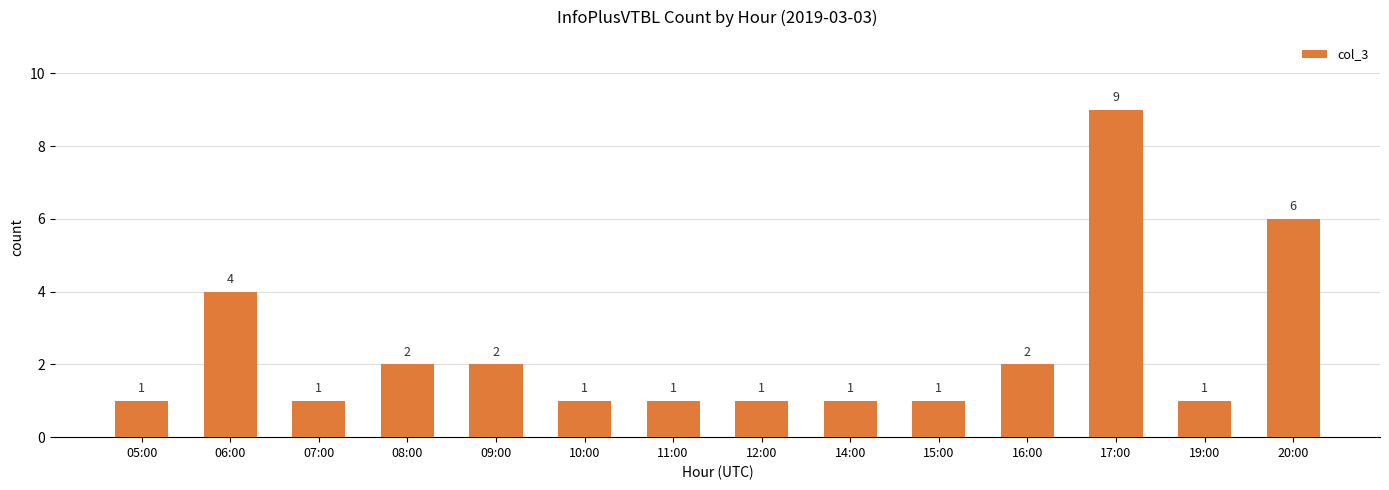

How many values are between 1 and 2?

11